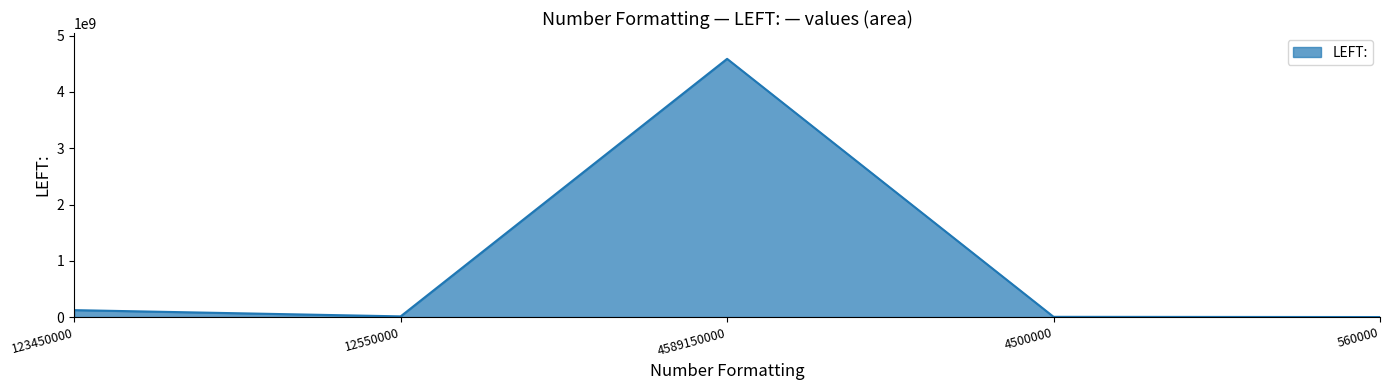

Which category has the highest value across all series?

4589150000